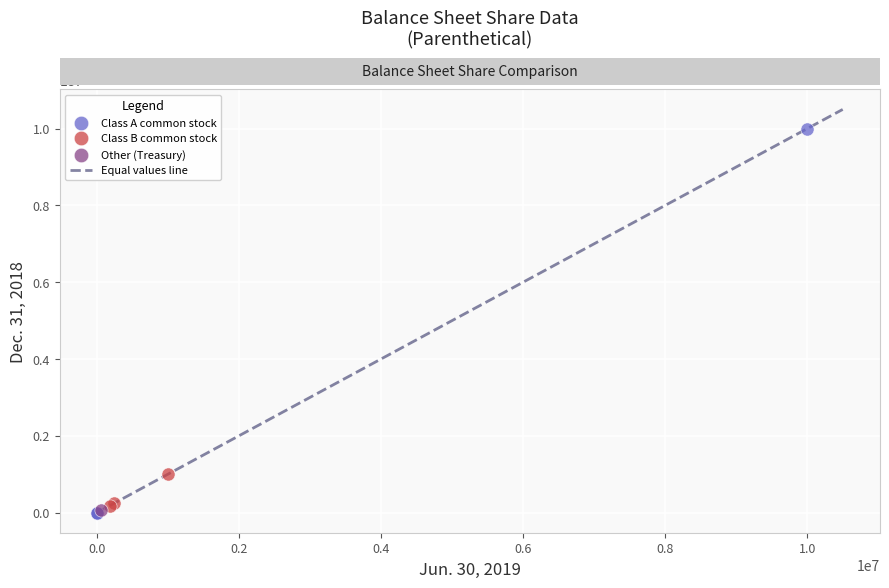

Which series contains the highest Y value?

Class A common stock